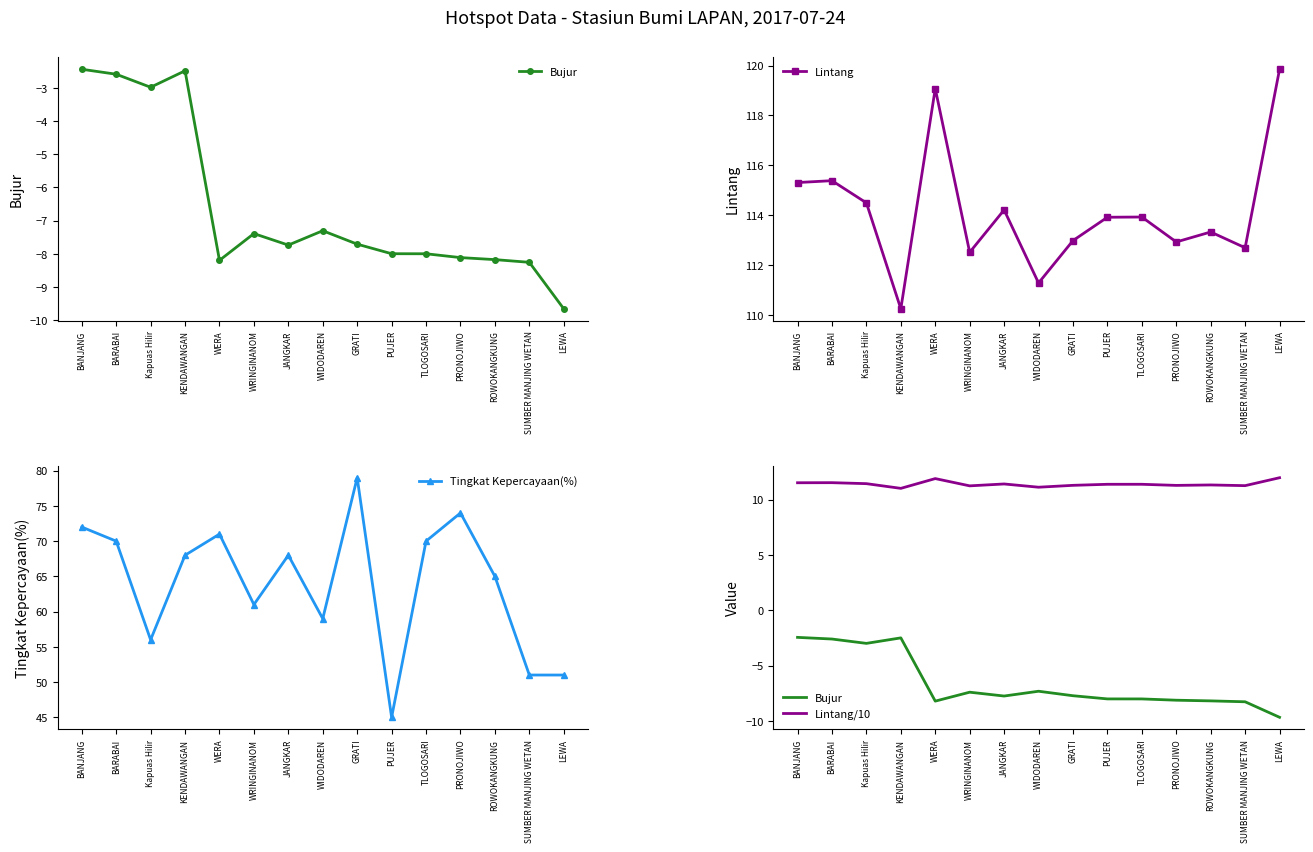

Rank the series at SUMBER MANJING WETAN from lowest to highest value.

Bujur, Lintang/10, Tingkat Kepercayaan(%), Lintang